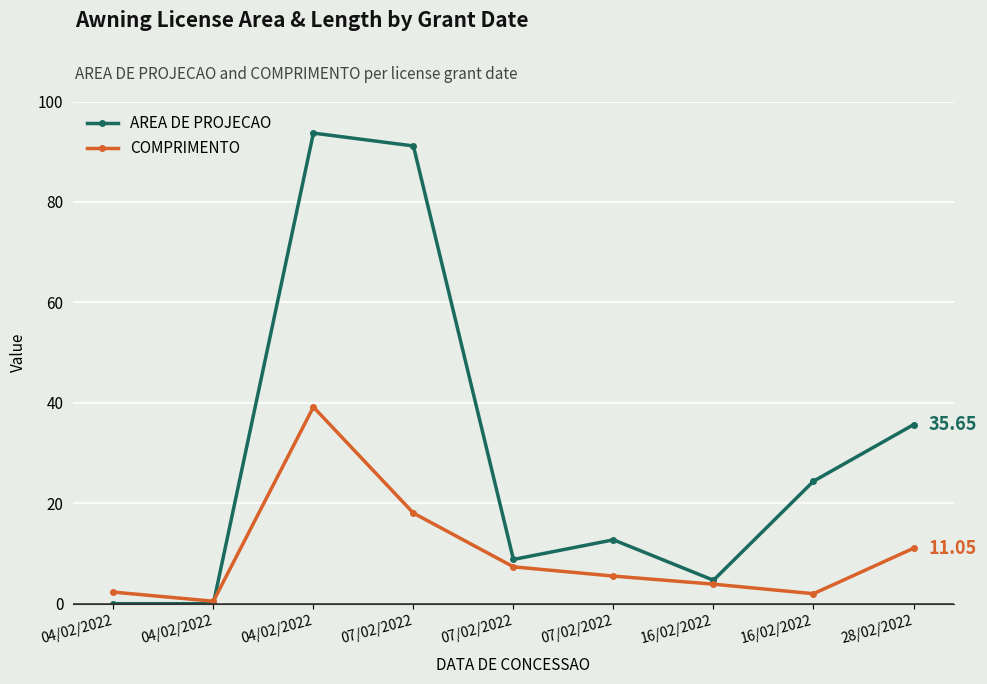

List the series in order of their overall mean, highest first.

AREA DE PROJECAO, COMPRIMENTO